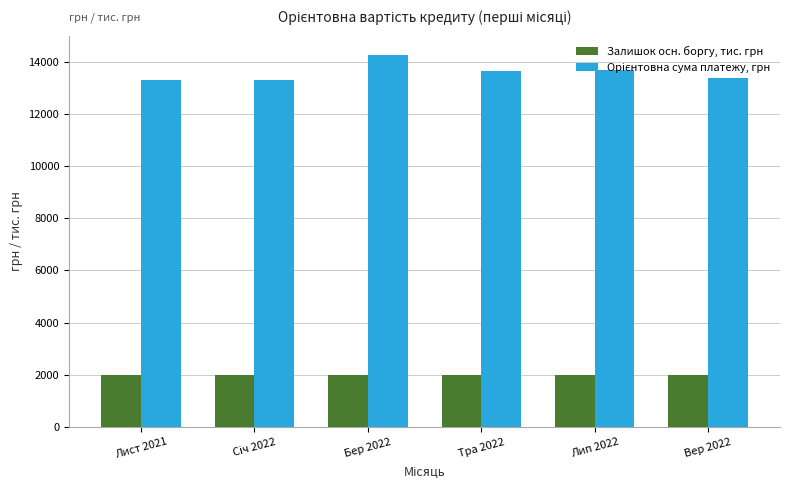

How many bars are there in each group?

2